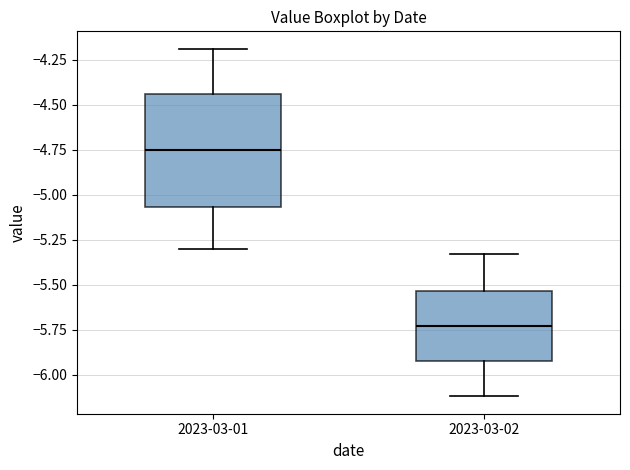

Which box is the tallest, from its lower edge to its upper edge?

2023-03-01